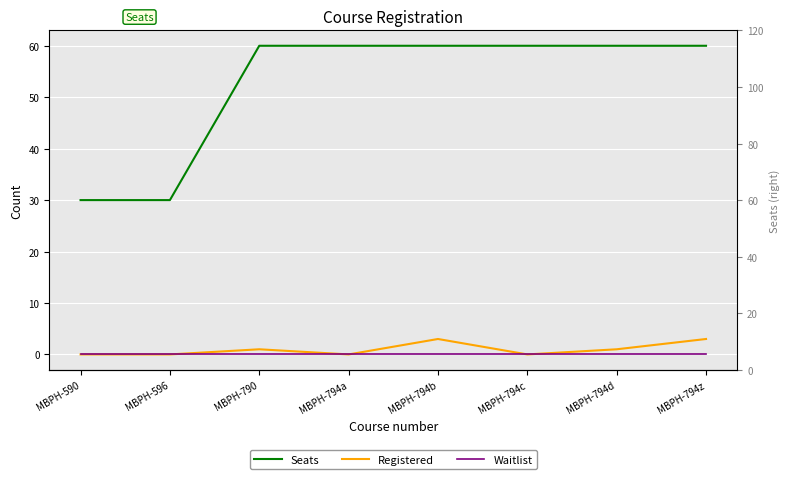

True or false: Waitlist and Seats cross at least once.

False